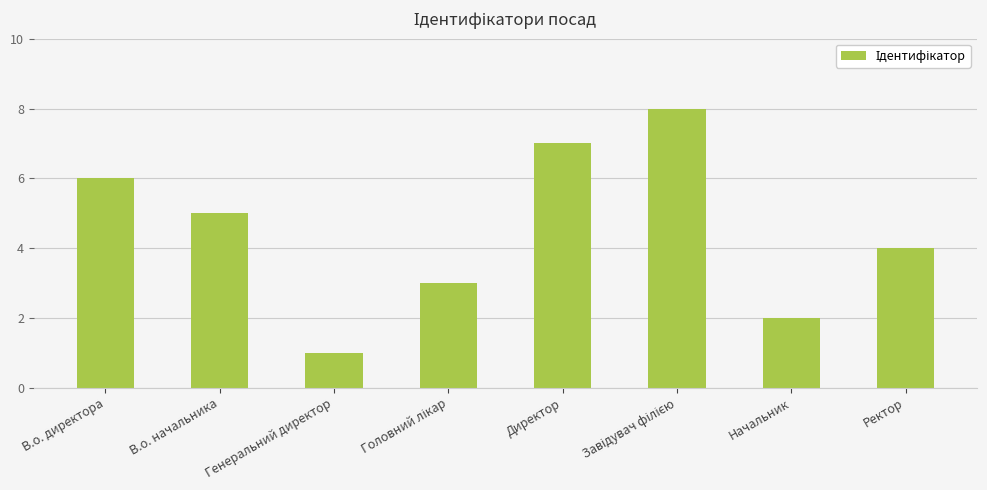

At which label does the data first exceed 5?

В.о. директора